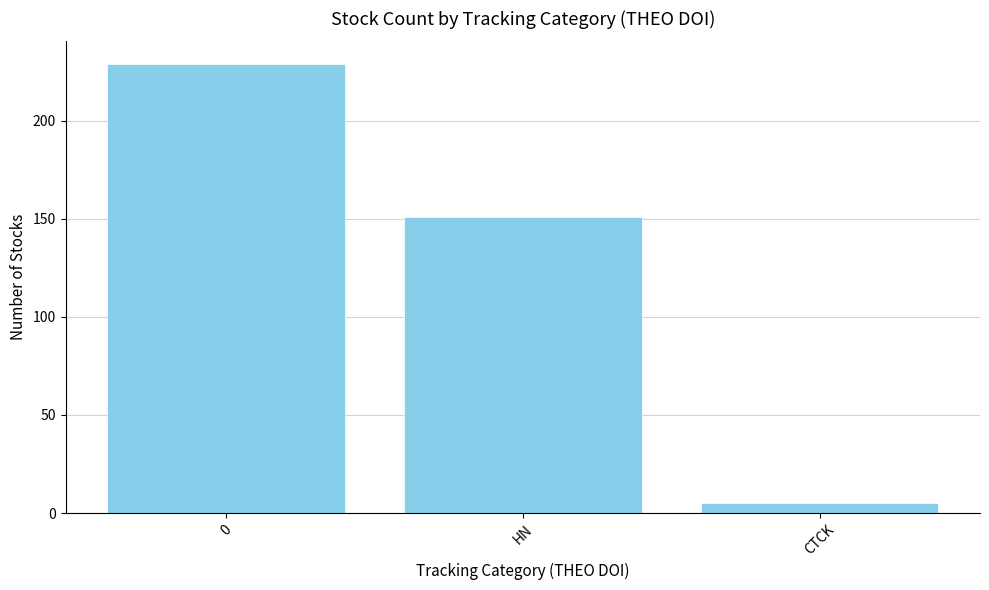

How many bars are there in total?

3